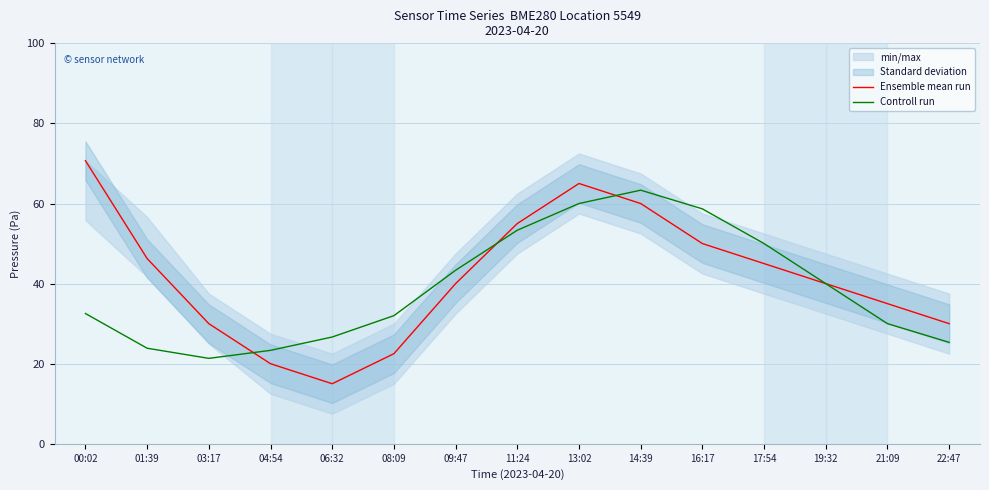

How many times do Controll run and Ensemble mean run cross each other?

3